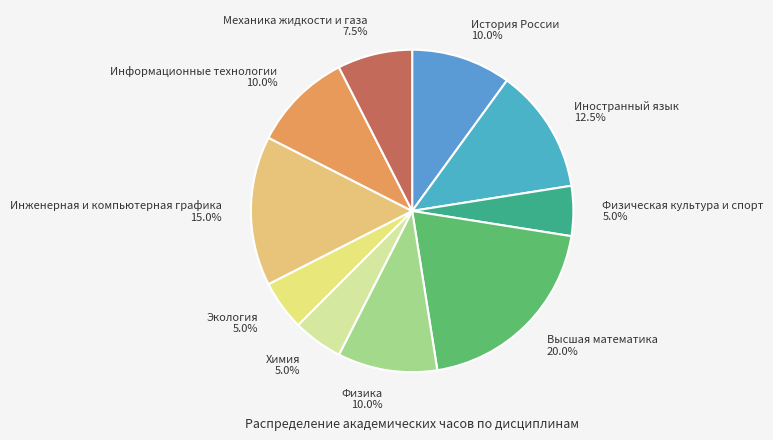

To the nearest percent, what portion does Физика represent?

10%